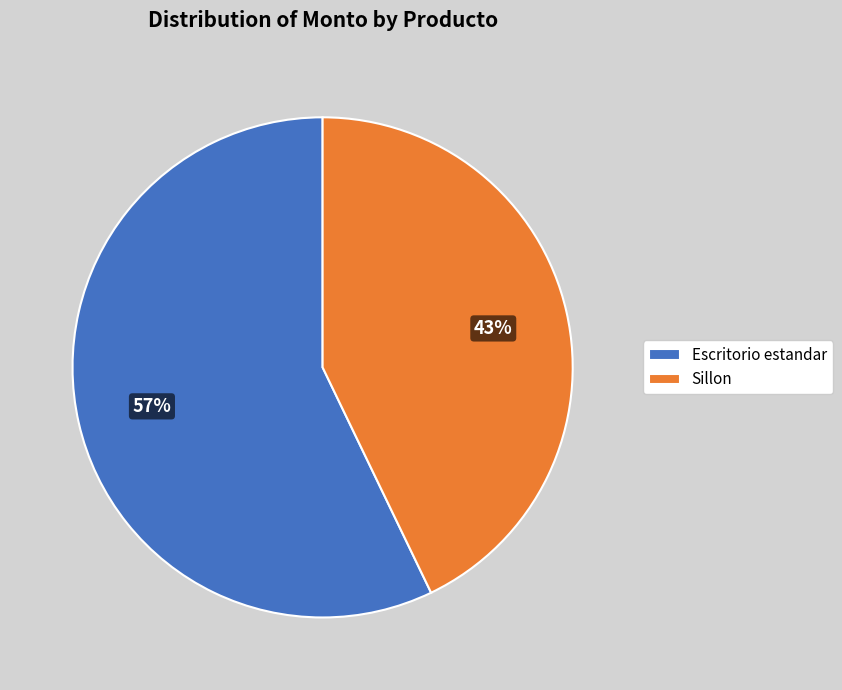

Count the number of slices in the pie.

2